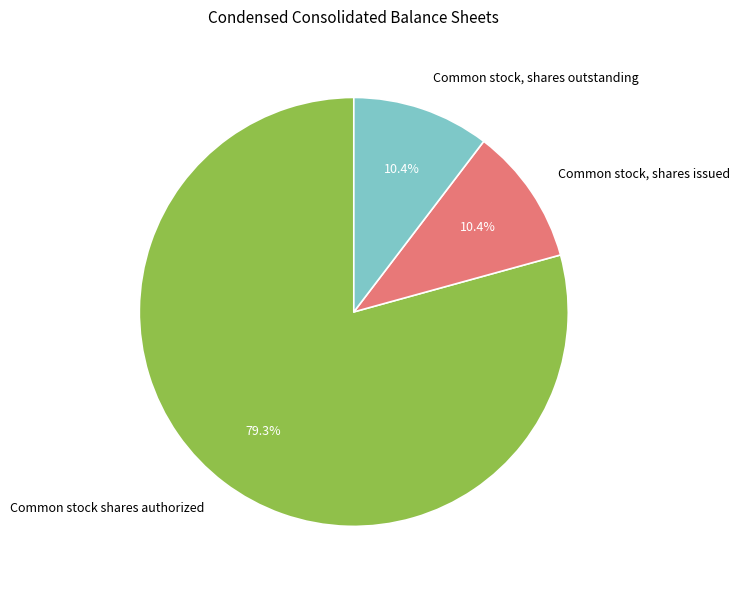

Count the number of slices in the pie.

3